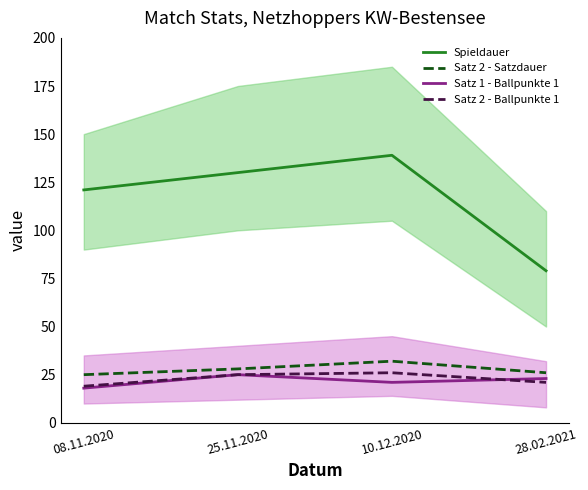

The Satz 1 - Ballpunkte 1 series shows 21 at 10.12.2020. True or false?

True